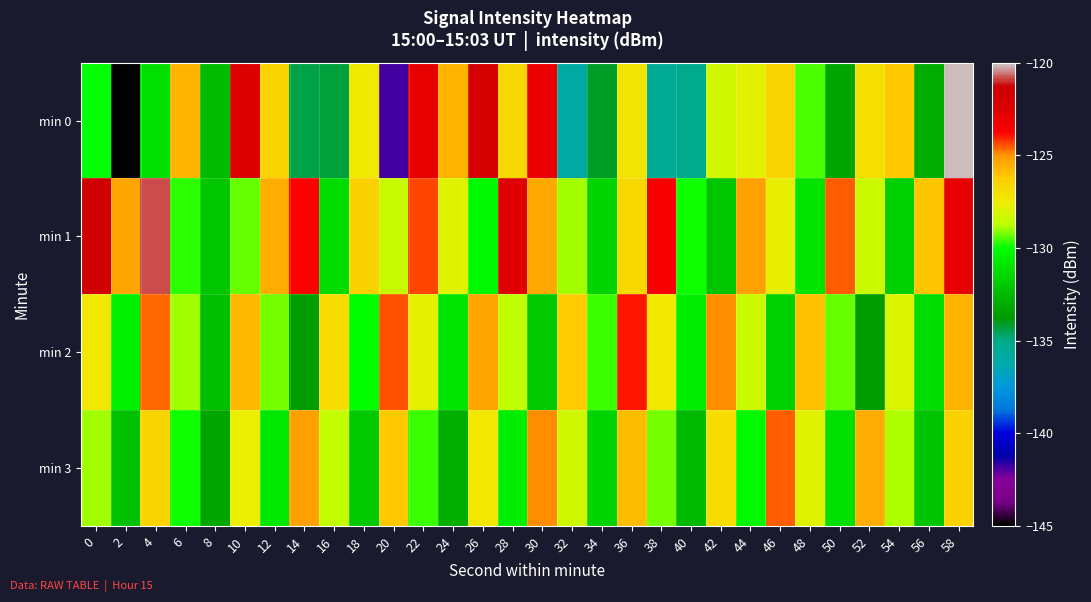

Between 34 and 24, which is larger?

24